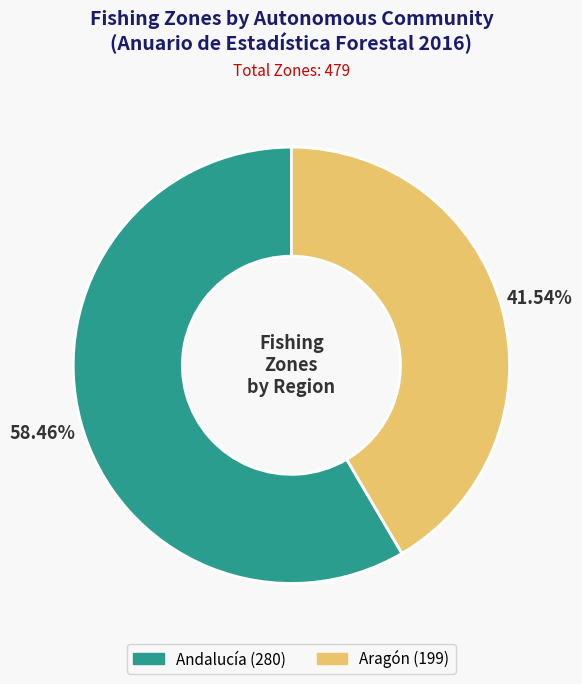

To the nearest percent, what is the difference between the largest and smallest slice percentages?

17%